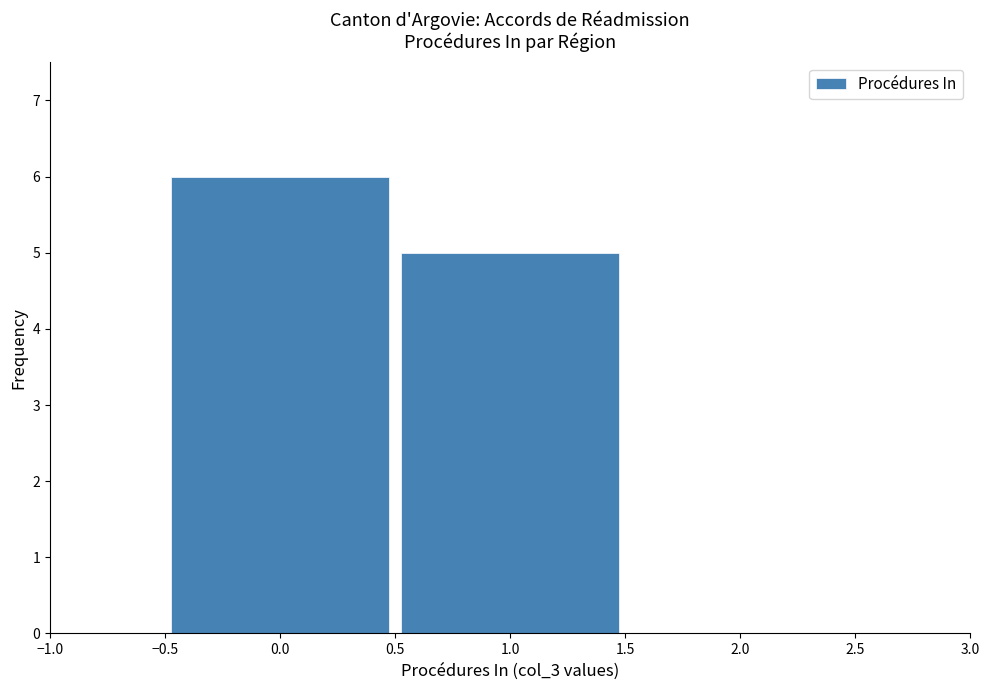

Reading left to right, transcribe this chart: for each bar, give the range it covers on the x-axis and its height. The values are not printed on the chart, so give them approximately, as read against the axis.

-0.5 to 0.5: 6
0.5 to 1.5: 5